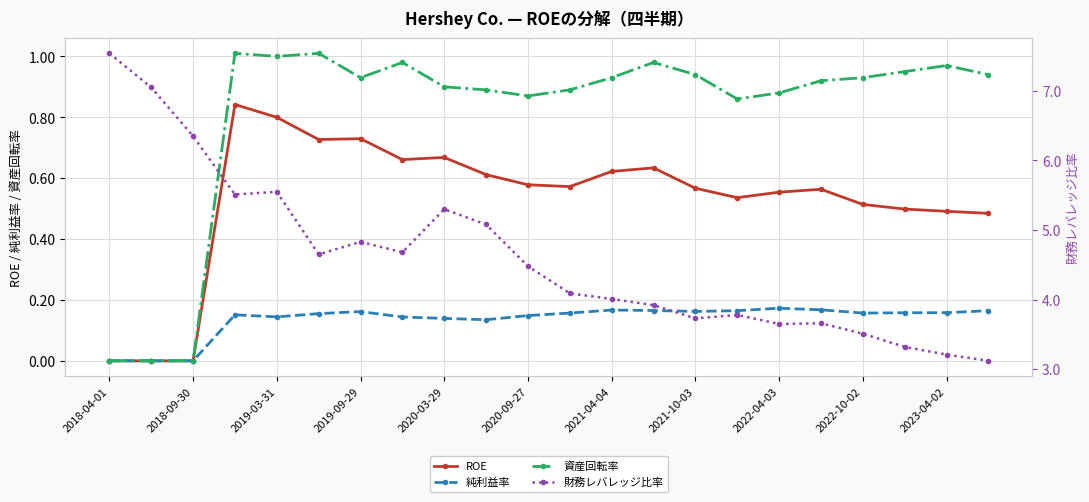

Is it true that ROE equals 0.3 at 2022-04-03?

False